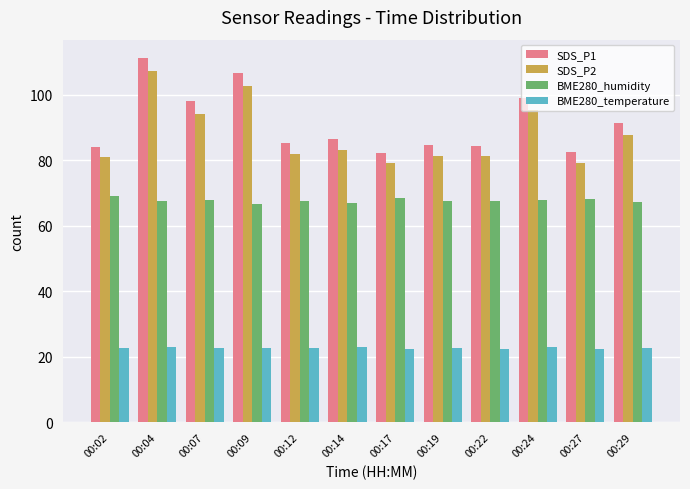

Are the bars horizontal?

No